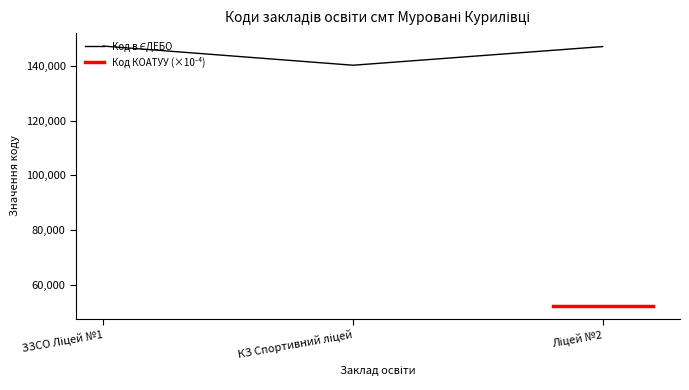

How many data points are less than 147023?

1